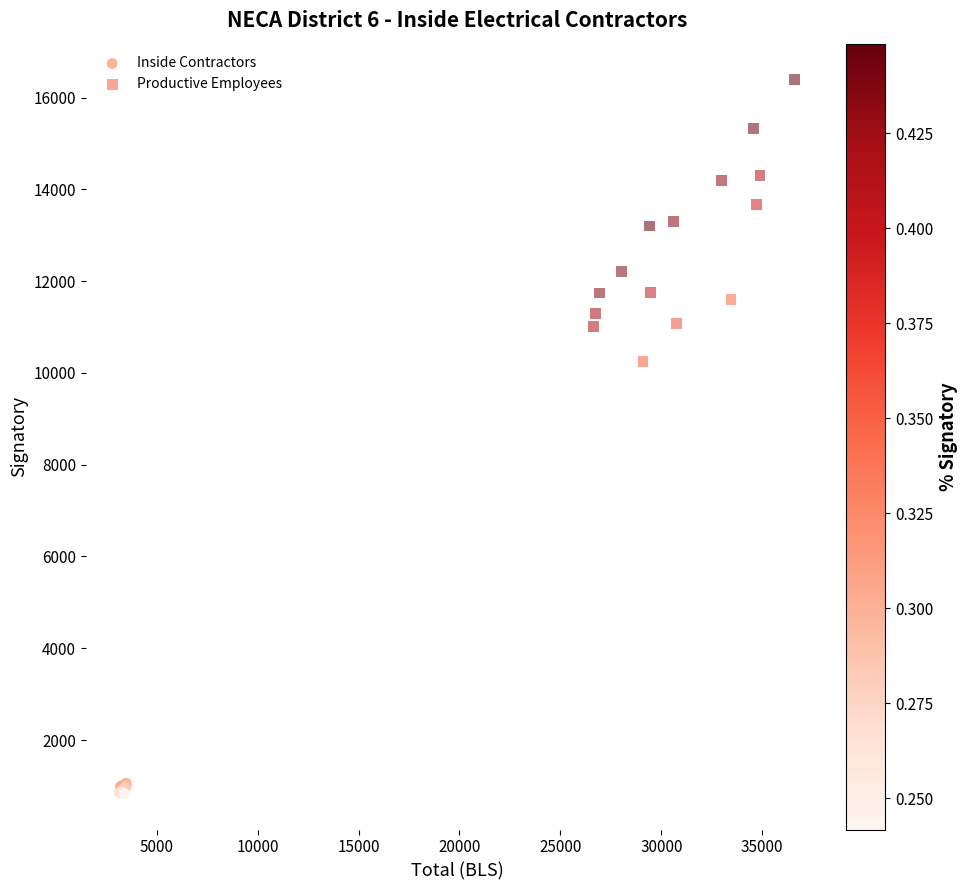

Which series has the widest spread of Y values?

Productive Employees